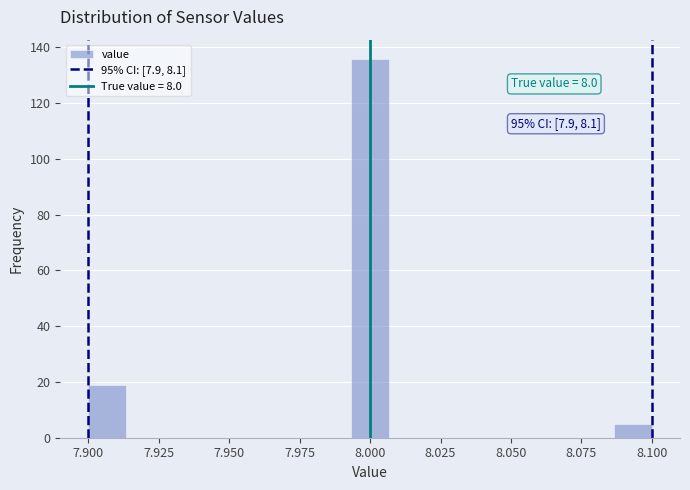

Around what value on the x-axis is the tallest bar? Give the approximate position of its centre, as read against the axis.

8.000